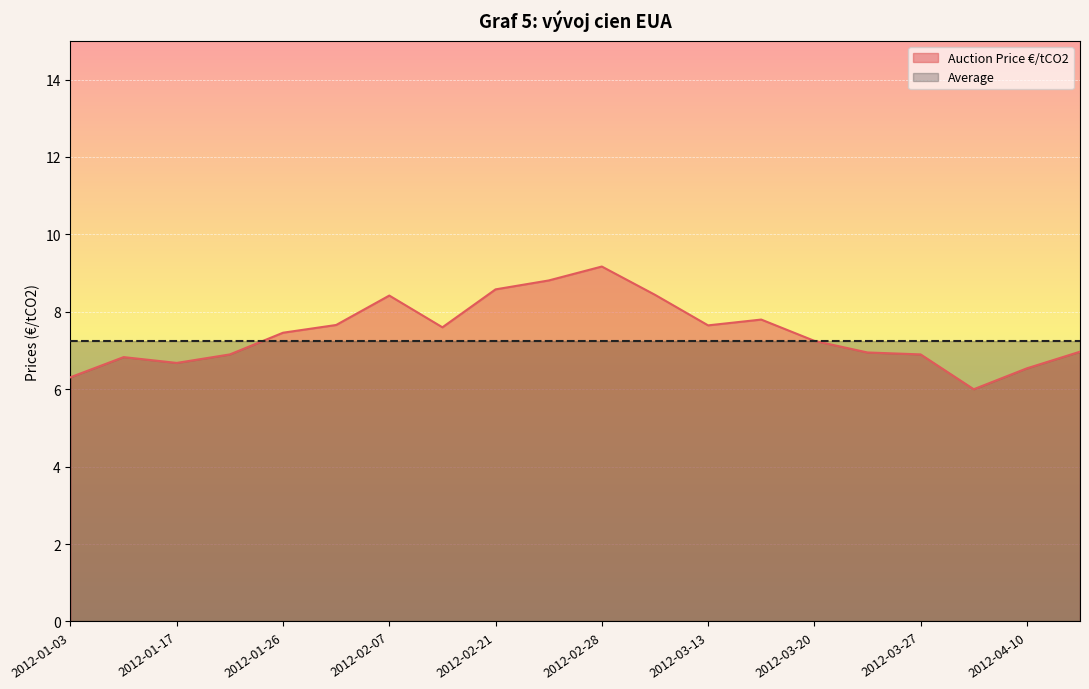

Reading left to right, list all the values displayed in this chart.

2012-01-03=6.3	2012-01-10=6.8	2012-01-17=6.7	2012-01-24=6.9	2012-01-26=7.5	2012-01-31=7.7	2012-02-07=8.4	2012-02-14=7.6	2012-02-21=8.6	2012-02-23=8.8	2012-02-28=9.2	2012-03-06=8.4	2012-03-13=7.7	2012-03-15=7.8	2012-03-20=7.2	2012-03-22=7.0	2012-03-27=6.9	2012-04-03=6.0	2012-04-10=6.5	2012-04-17=7.0